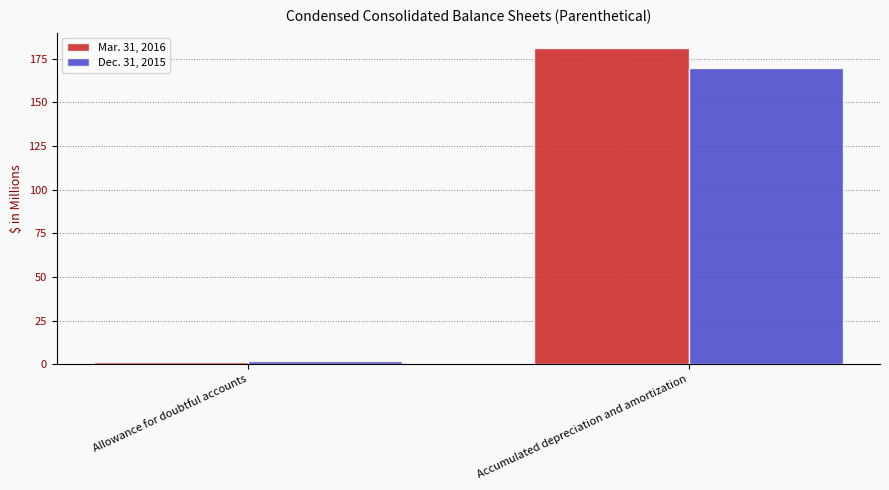

Which series has the widest spread of values?

Mar. 31, 2016